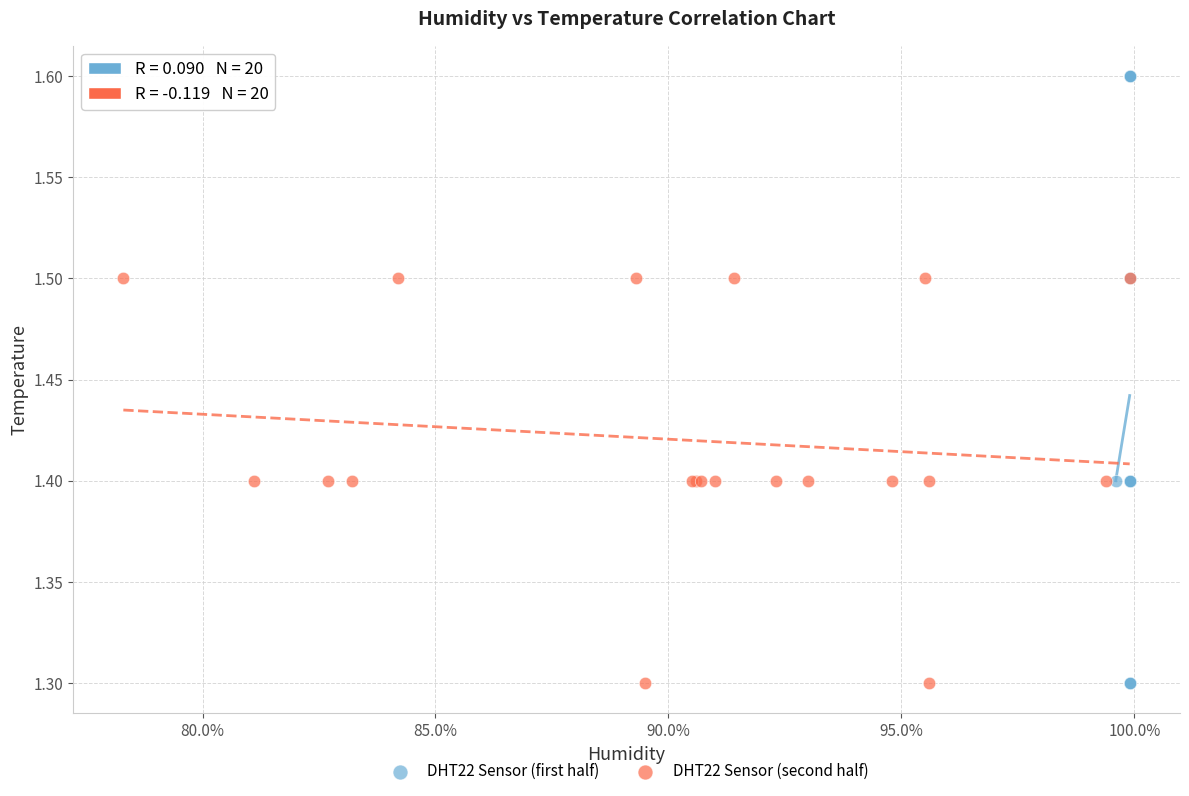

What are all the series names shown in the legend?

DHT22 Sensor (first half), DHT22 Sensor (second half)